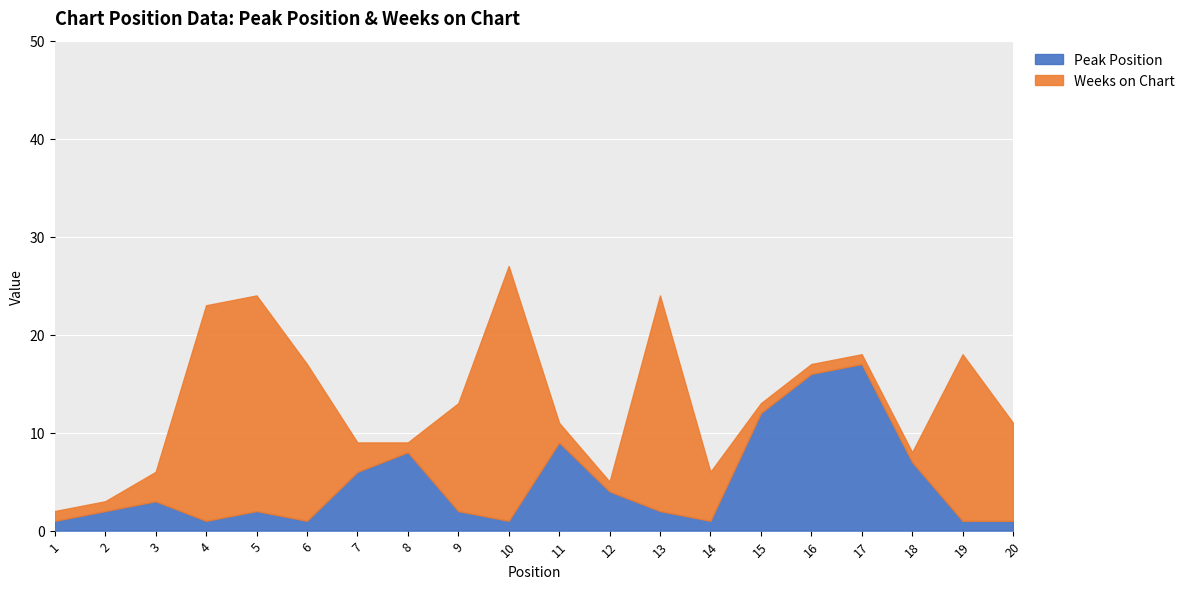

Which series has the largest range (max minus min)?

Weeks on Chart